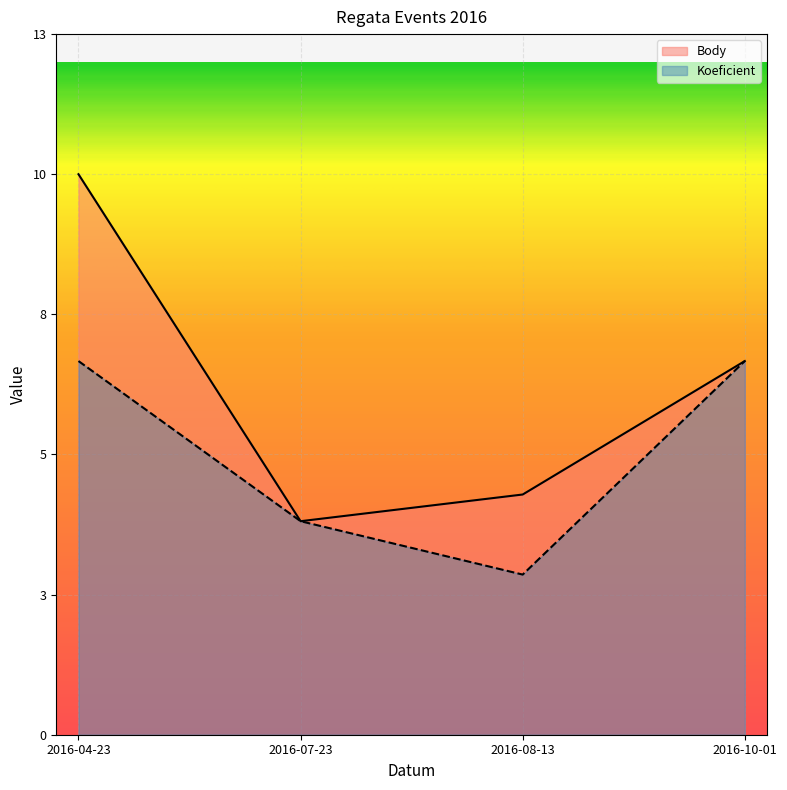

True or false: Koeficient and Body intersect in this chart.

False